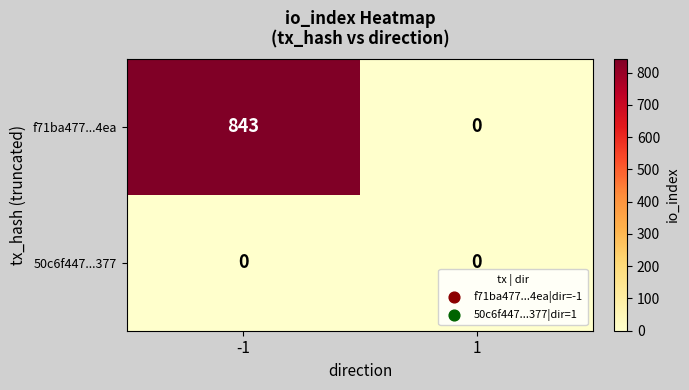

The 50c6f447...377 series shows 0 at 1. True or false?

True